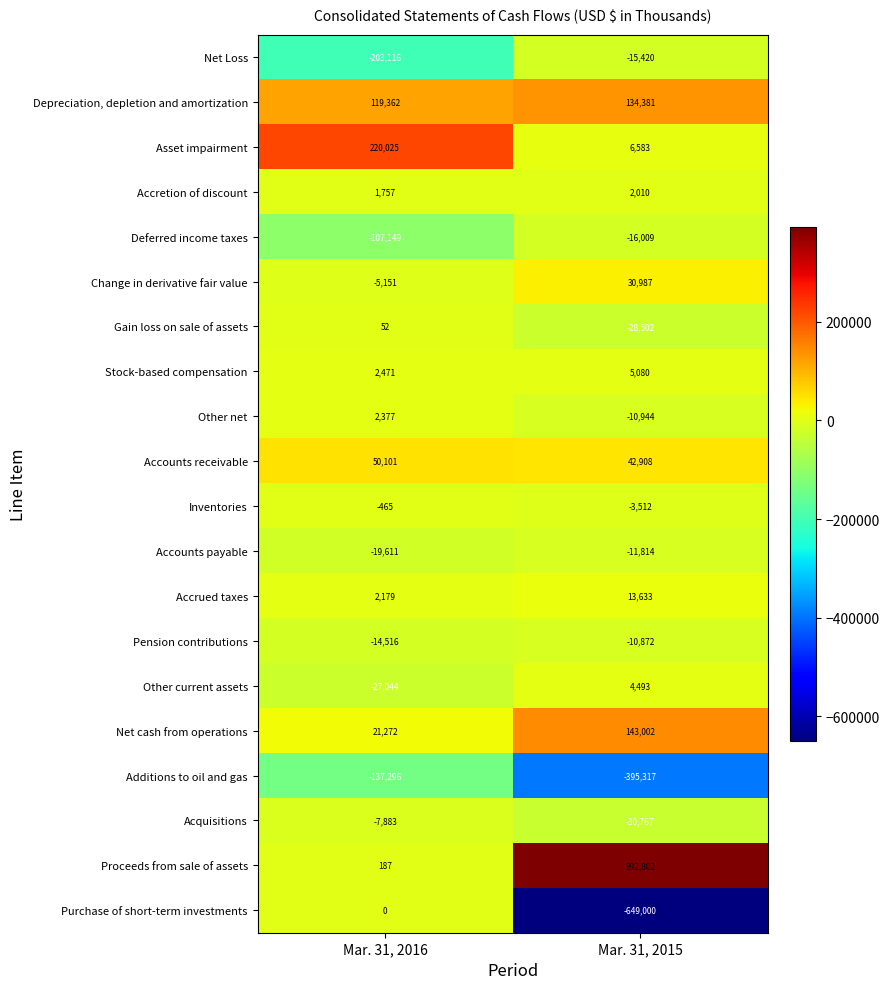

At Mar. 31, 2015, list the series in order from smallest to largest.

Purchase of short-term investments, Additions to oil and gas, Acquisitions, Gain loss on sale of assets, Deferred income taxes, Net Loss, Accounts payable, Other net, Pension contributions, Inventories, Accretion of discount, Other current assets, Stock-based compensation, Asset impairment, Accrued taxes, Change in derivative fair value, Accounts receivable, Depreciation, depletion and amortization, Net cash from operations, Proceeds from sale of assets